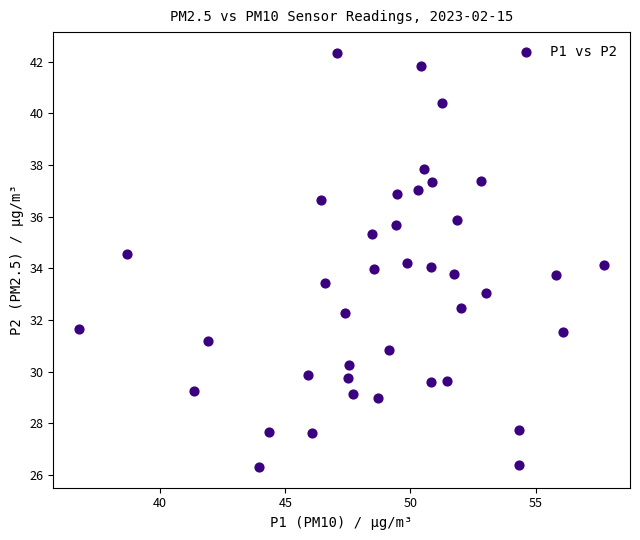

What is the range of X values (max minus min)?

20.9